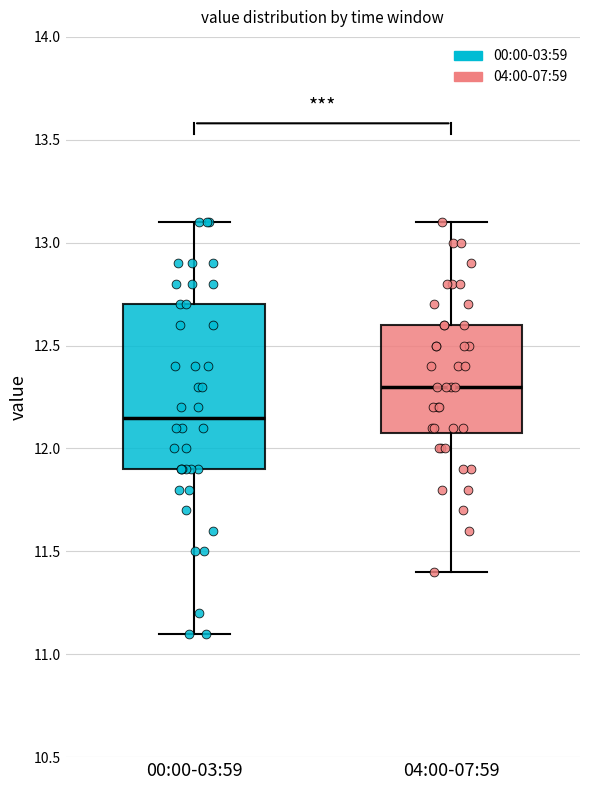

Which box's median line is the lowest?

00:00-03:59